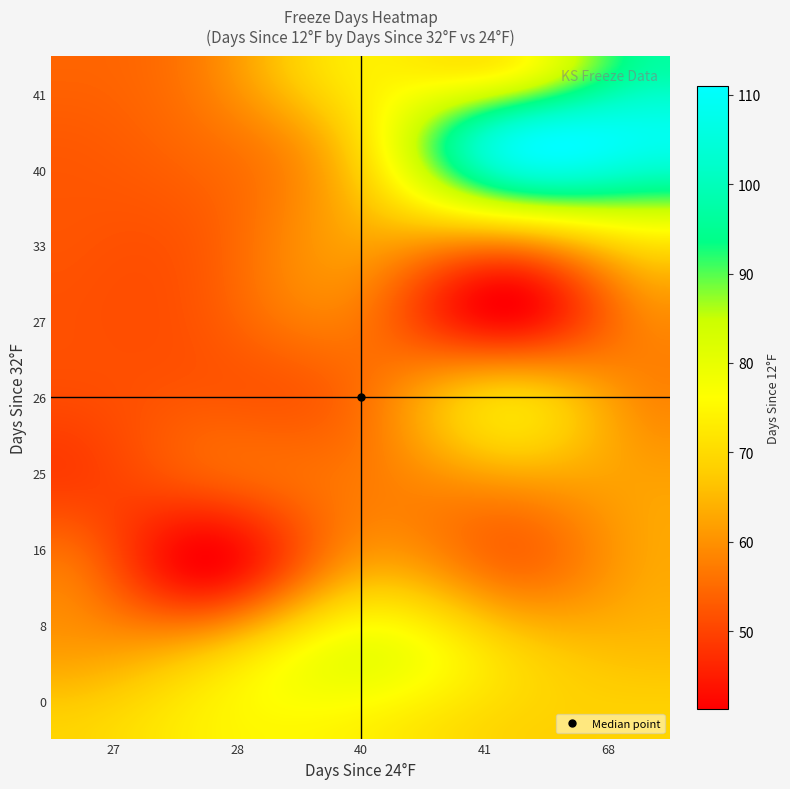

Reading left to right, transcribe all the data shown in this chart.

dayssince32: 8	25	16	41	25	40	16	16	16	33	41	25	26	16	25	27	0	25	0	40
dayssince24: 40	41	41	41	41	68	28	41	28	41	41	41	41	41	41	41	41	41	27	41
dayssince12: 79	80	69	69	80	108	42	69	42	69	80	108	69	42	69	42	69	41	69	108